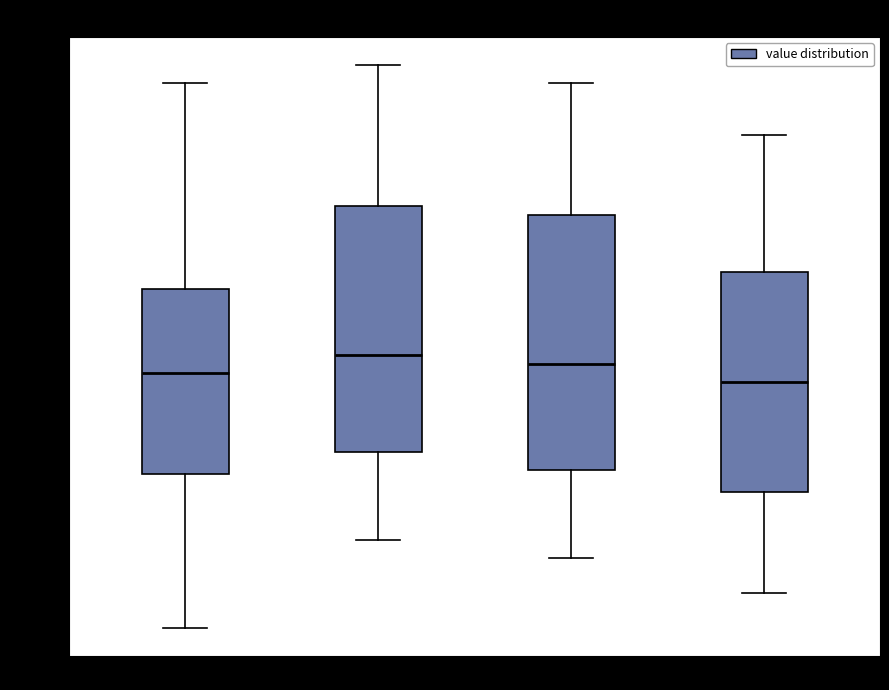

Reading left to right, read every box against the y-axis: the position of its median line, the range the box covers, and the ends of its whiskers. The values are not printed on the chart, so give them approximately, as read against the axis.

00:00-06:00: median 2.585, box 2.530 to 2.635, whiskers 2.440 to 2.750
06:00-12:00: median 2.595, box 2.540 to 2.680, whiskers 2.490 to 2.760
12:00-18:00: median 2.590, box 2.530 to 2.675, whiskers 2.480 to 2.750
18:00-24:00: median 2.580, box 2.520 to 2.645, whiskers 2.460 to 2.720